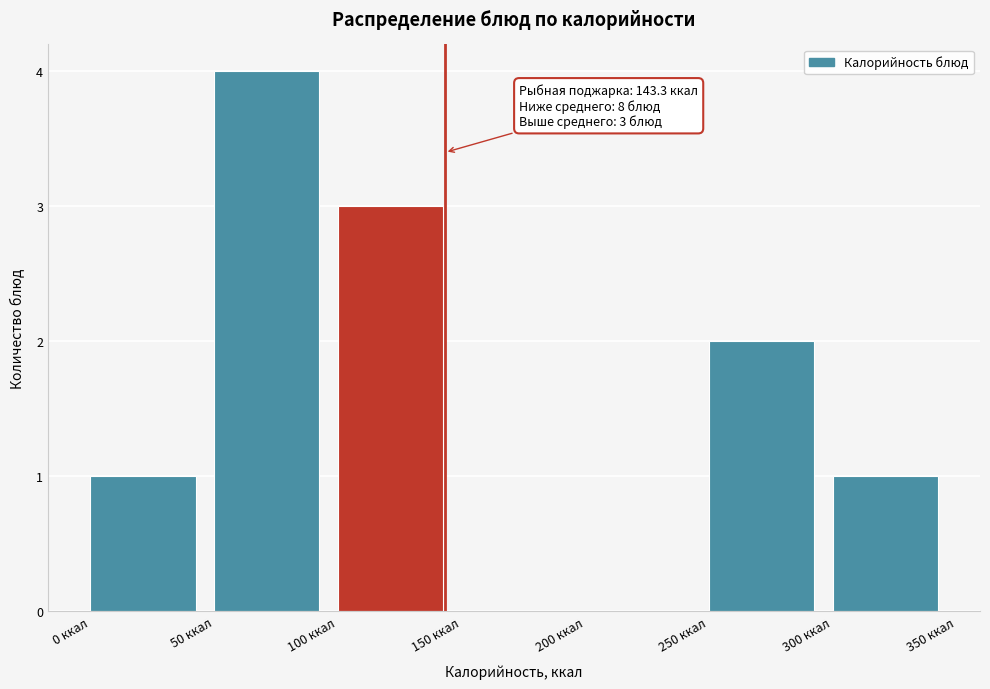

Over which range of the x-axis is the bar tallest?

50 to 100